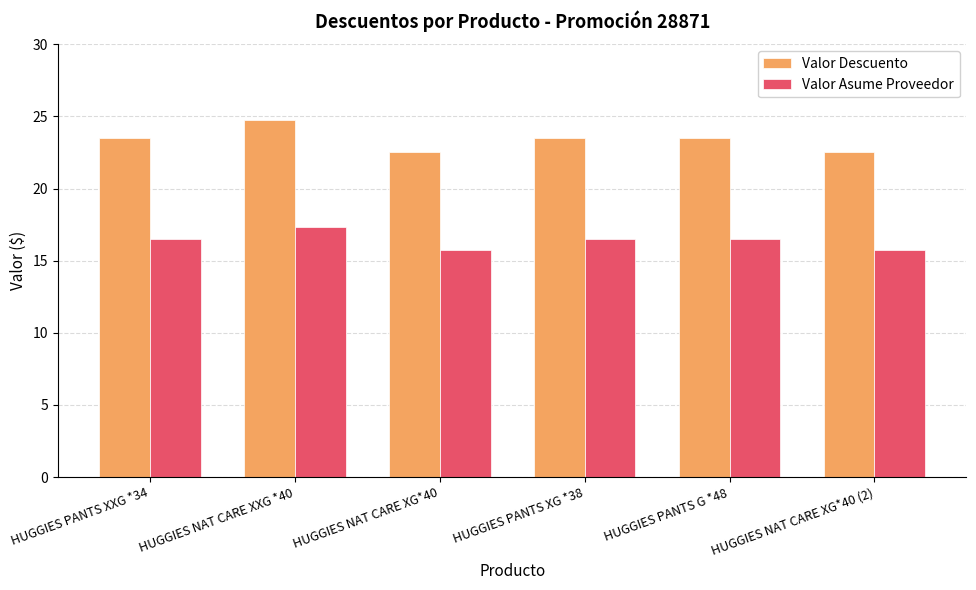

What is the minimum value shown in the chart?

15.8